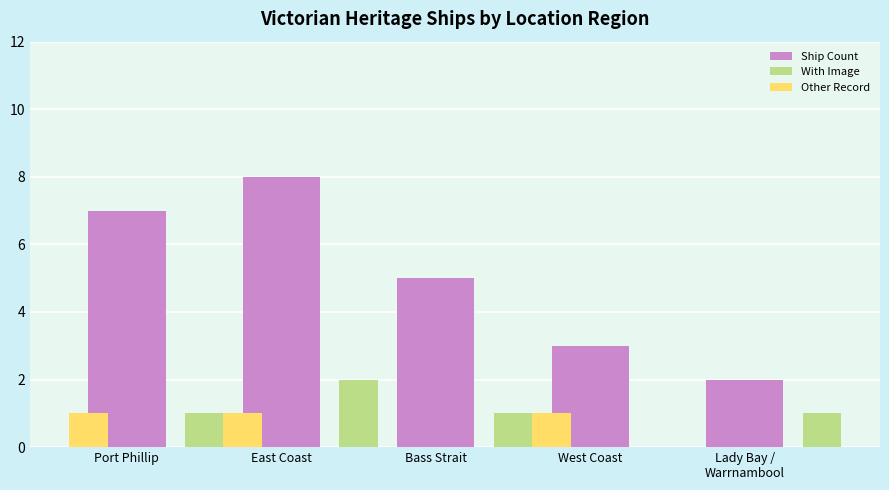

What is the difference between the second highest and minimum values in the With Image series?

1